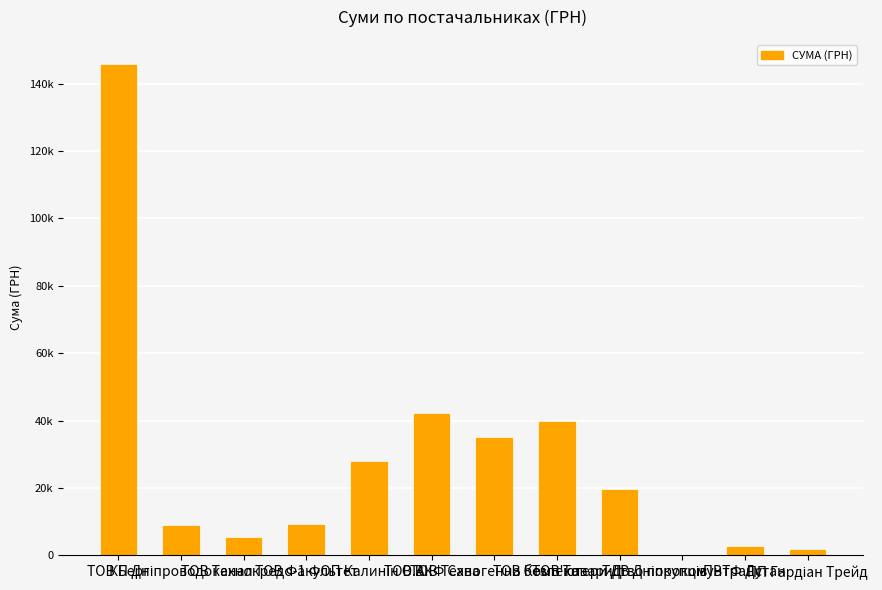

What position from the right is ПП Гардіан Трейд?

1